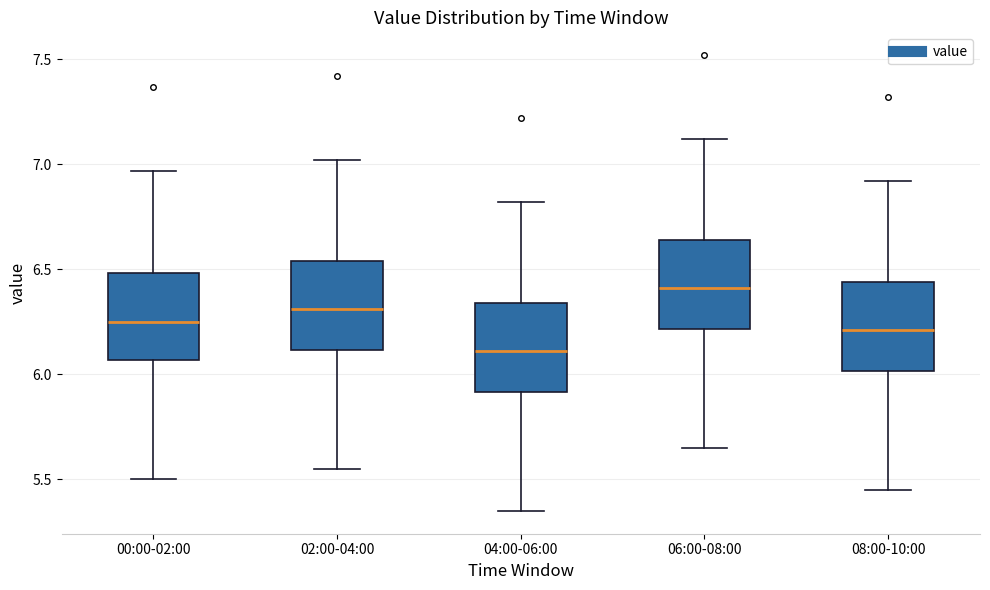

Reading left to right, read every box against the y-axis: the position of its median line, the range the box covers, and the ends of its whiskers. The values are not printed on the chart, so give them approximately, as read against the axis.

00:00-02:00: median 6.25, box 6.05 to 6.50, whiskers 5.50 to 6.95
02:00-04:00: median 6.30, box 6.10 to 6.55, whiskers 5.55 to 7.00
04:00-06:00: median 6.10, box 5.90 to 6.35, whiskers 5.35 to 6.80
06:00-08:00: median 6.40, box 6.20 to 6.65, whiskers 5.65 to 7.10
08:00-10:00: median 6.20, box 6.00 to 6.45, whiskers 5.45 to 6.90